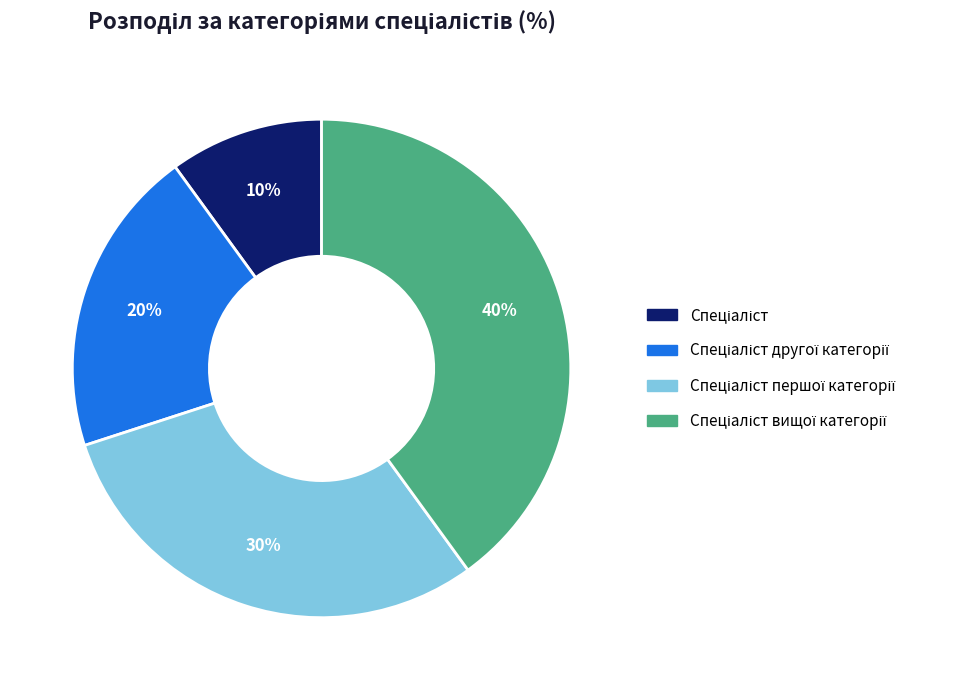

To the nearest percent, what is the average slice percentage?

25%